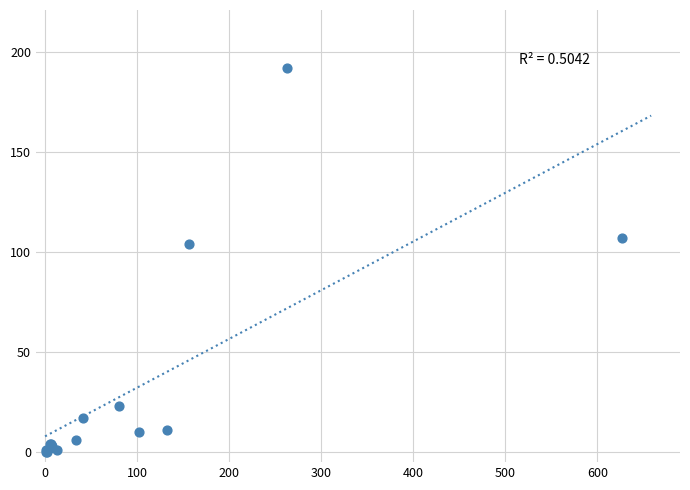

What Y value in the scatter plot is closest to 96?

104